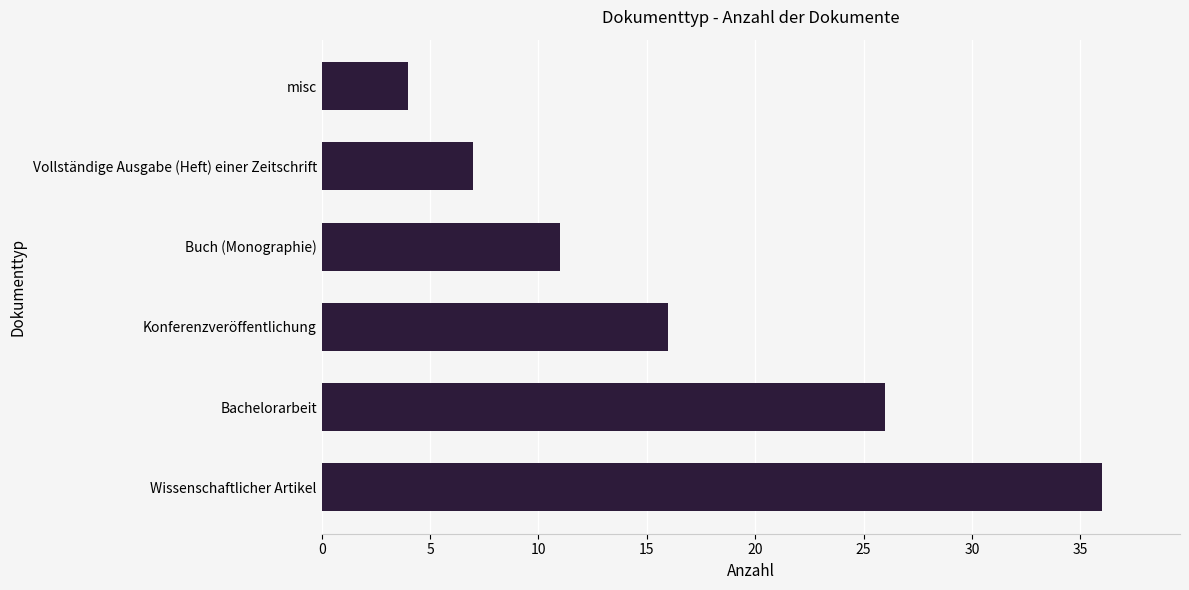

What is the smallest value displayed?

4